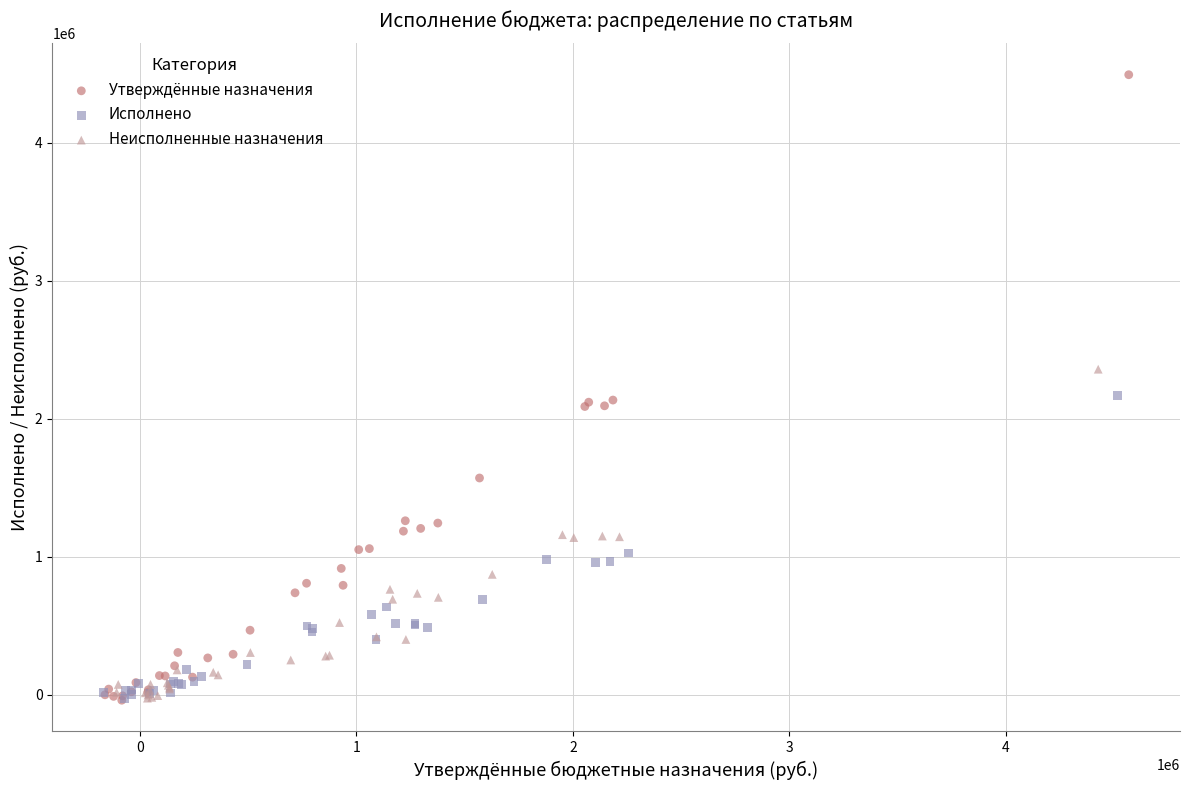

Which series contains the highest Y value?

Утверждённые назначения